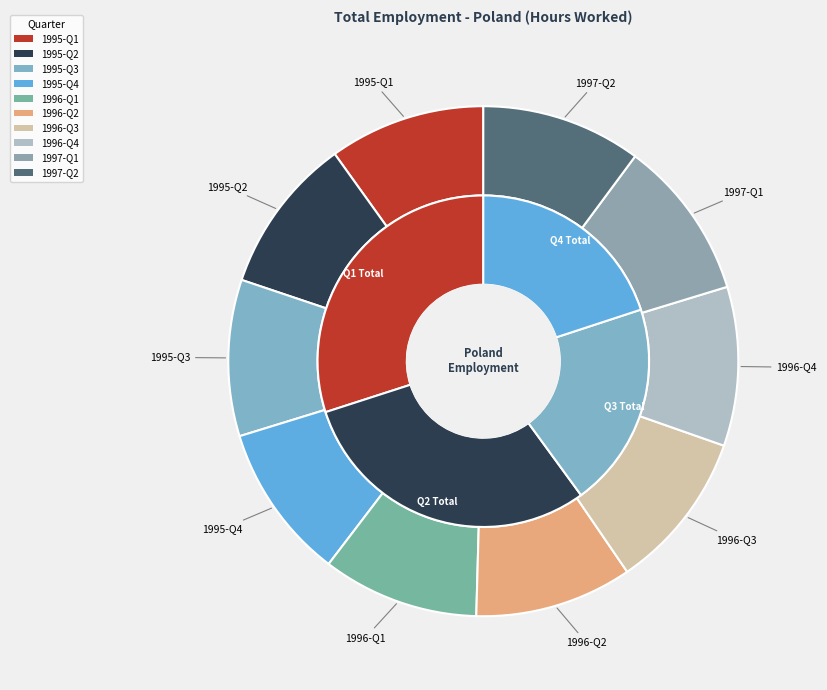

To the nearest percent, what portion does 1995-Q2 represent?

10%